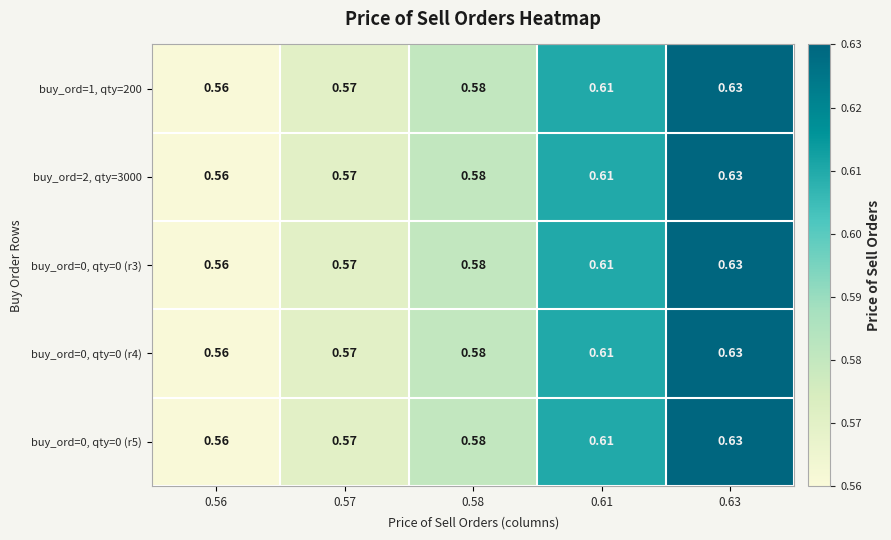

Is the value of buy_ord=2, qty=3000 at 0.56 greater than the value of buy_ord=0, qty=0 (r4) at 0.61?

No